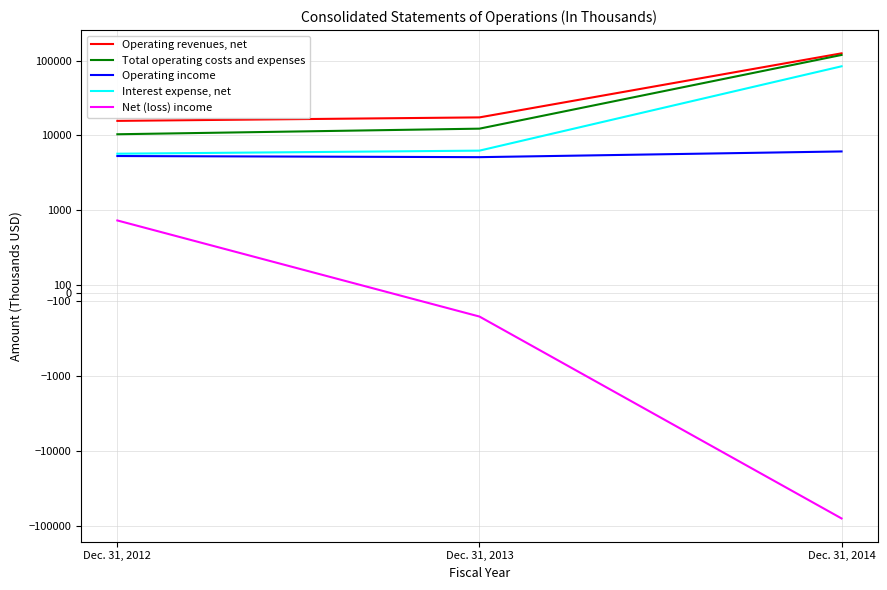

Which series has the largest total across all categories?

Operating revenues, net